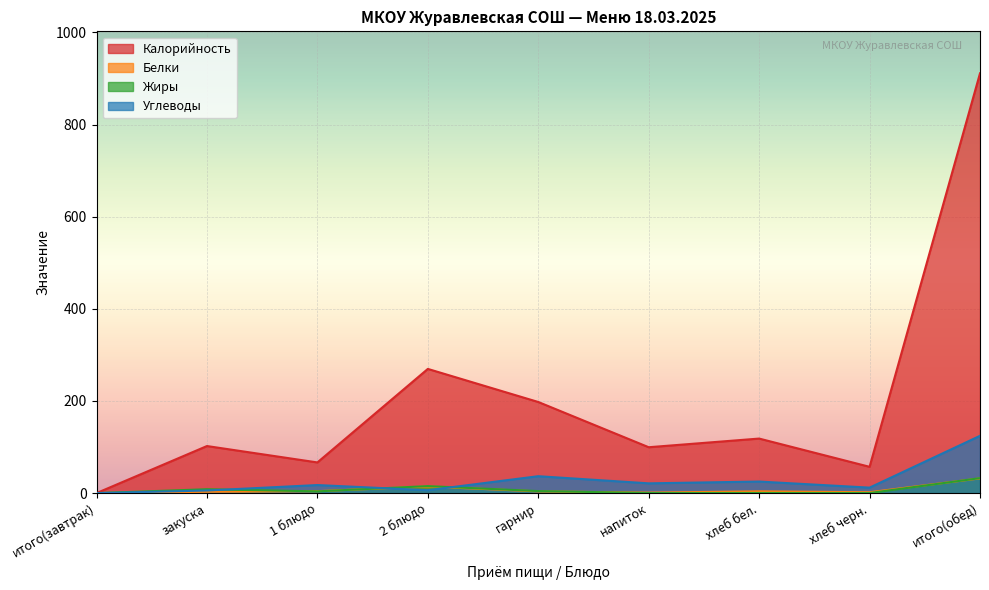

What is the label of the 7th point from the right?

1 блюдо